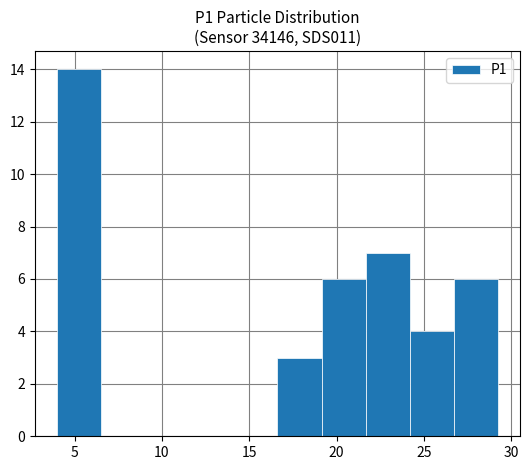

Over which range of the x-axis is the bar tallest?

4.0 to 6.5